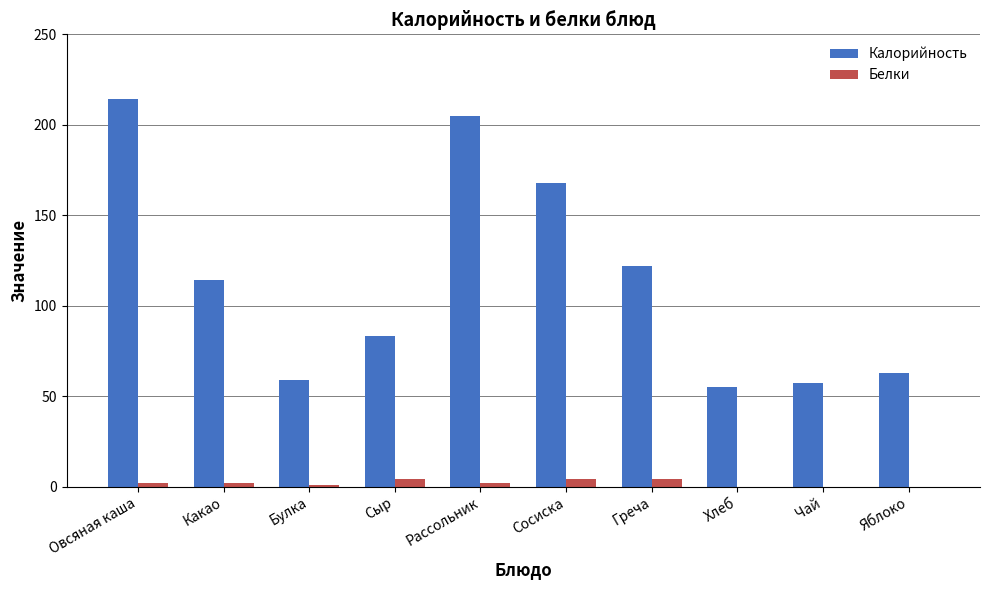

What is the maximum value for Калорийность?

214